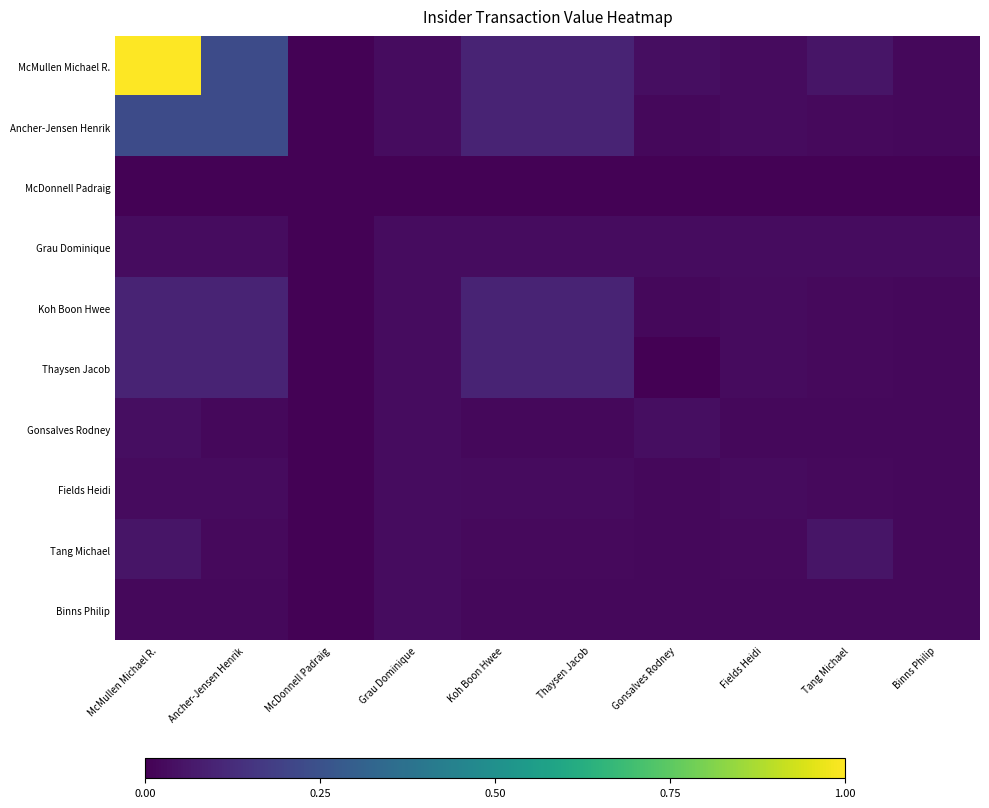

Between Koh Boon Hwee and Fields Heidi, which series saw the biggest shift?

McMullen Michael R.